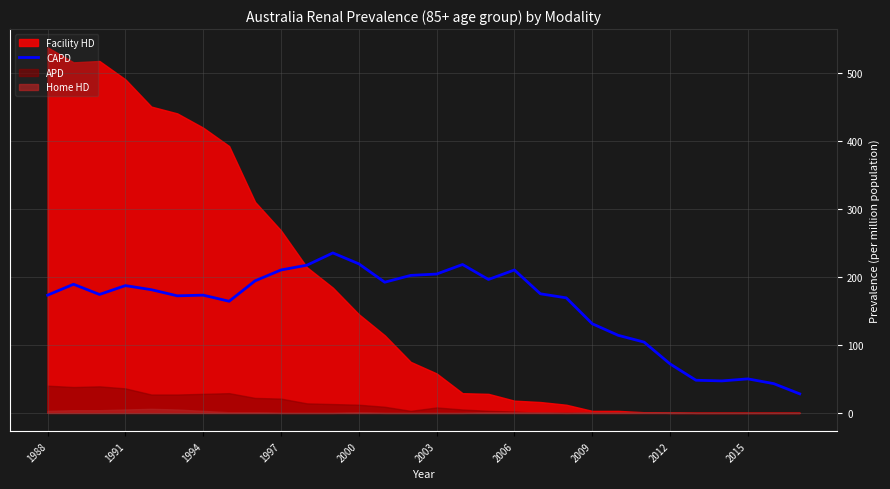

What is the minimum value for CAPD?

28